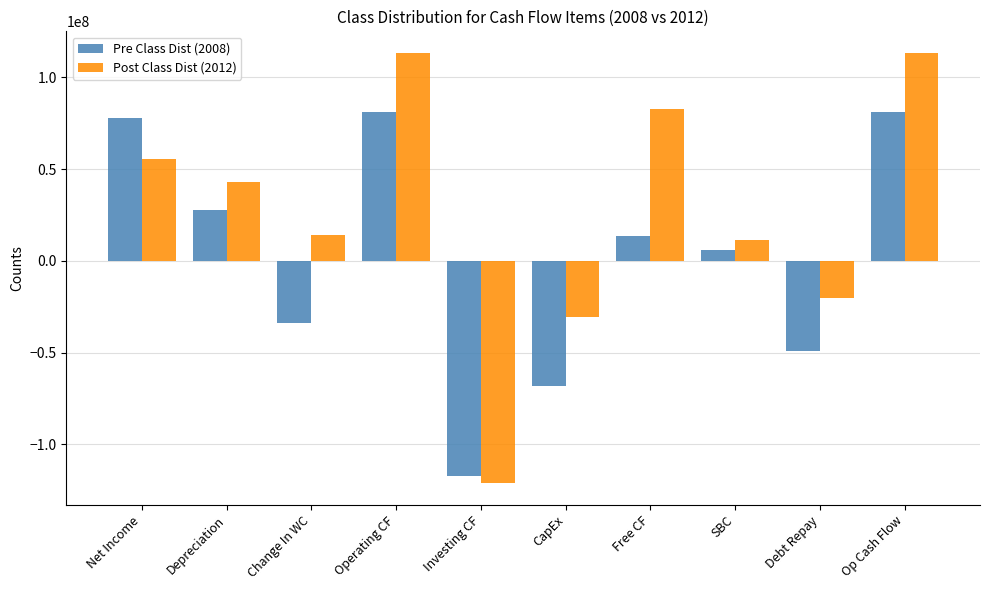

Reading left to right, list all the values displayed in this chart.

Pre Class Dist (2008): Net Income=78120000	Depreciation=27728000	Change In WC=-33854000	Operating CF=81282000	Investing CF=-117447000	CapEx=-67882000	Free CF=13400000	SBC=6058000	Debt Repay=-49026000	Op Cash Flow=81282000
Post Class Dist (2012): Net Income=55420000	Depreciation=42823000	Change In WC=14018000	Operating CF=113431000	Investing CF=-121109000	CapEx=-30791000	Free CF=82640000	SBC=11521000	Debt Repay=-20000000	Op Cash Flow=113431000